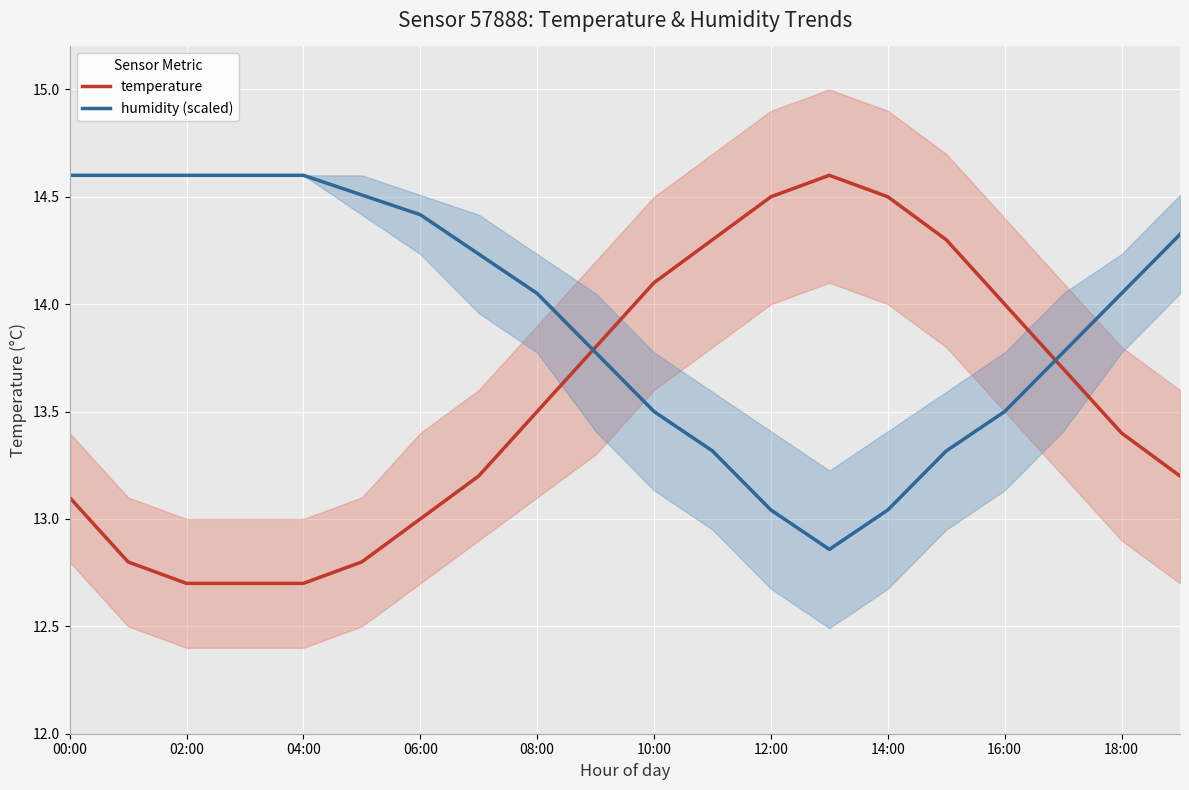

At how many categories does at least one series exceed 13?

20